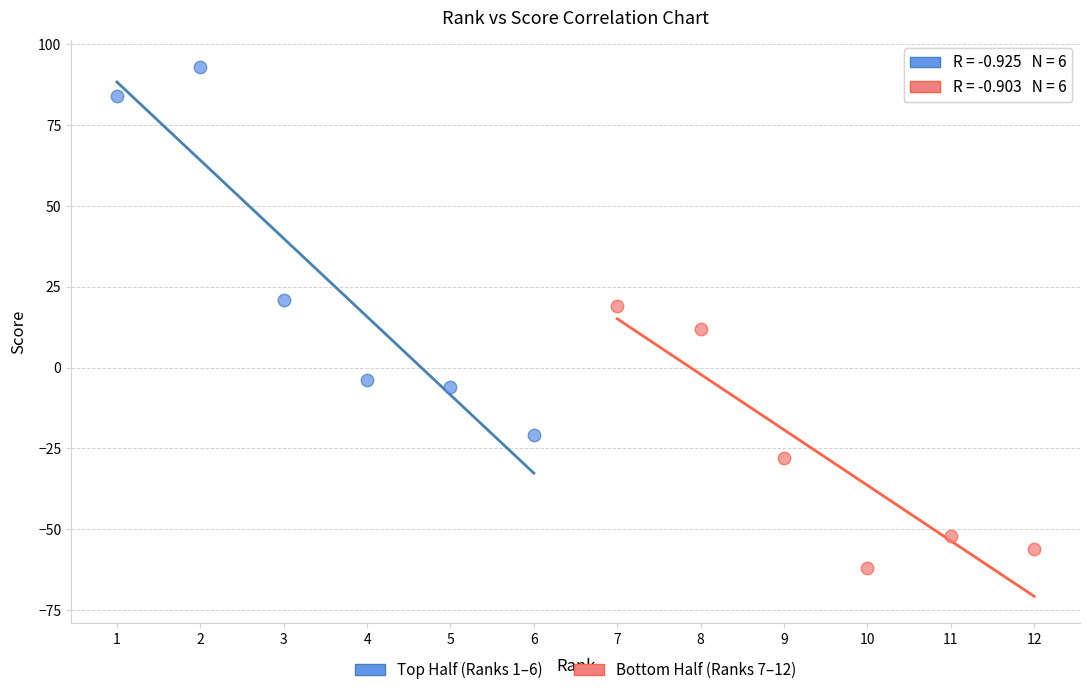

Which series reaches the maximum Y coordinate?

Top Half (Ranks 1–6)